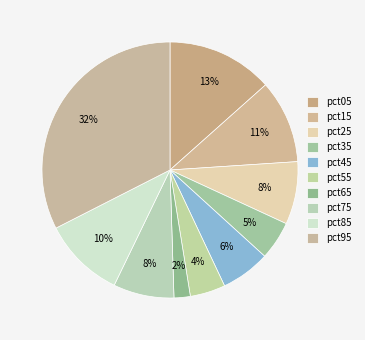

How many segments does this pie chart have?

10